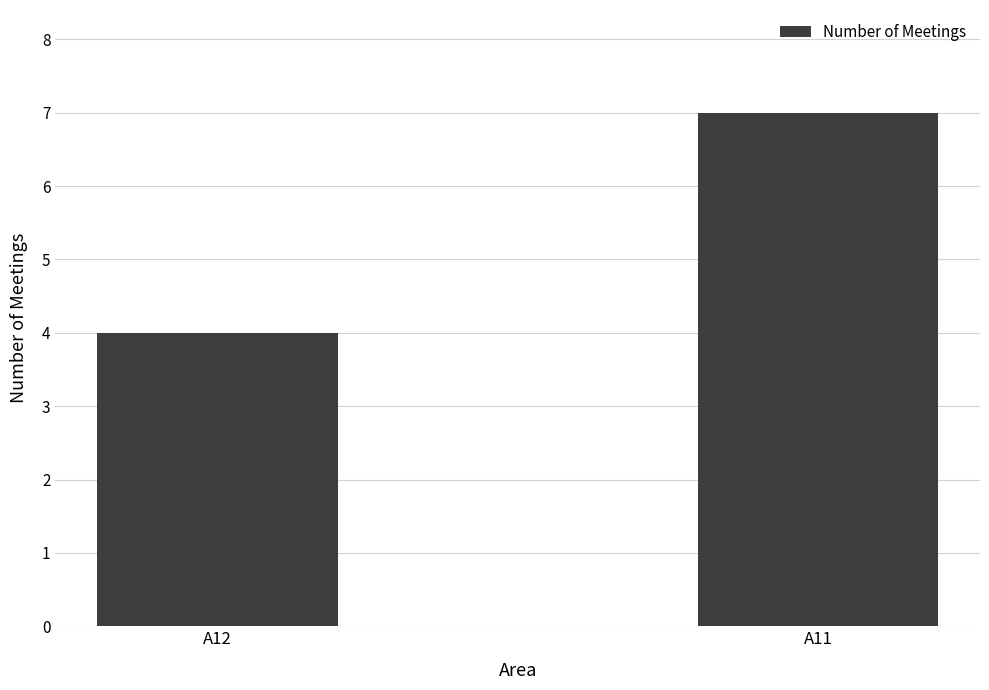

How many values are below 7?

1